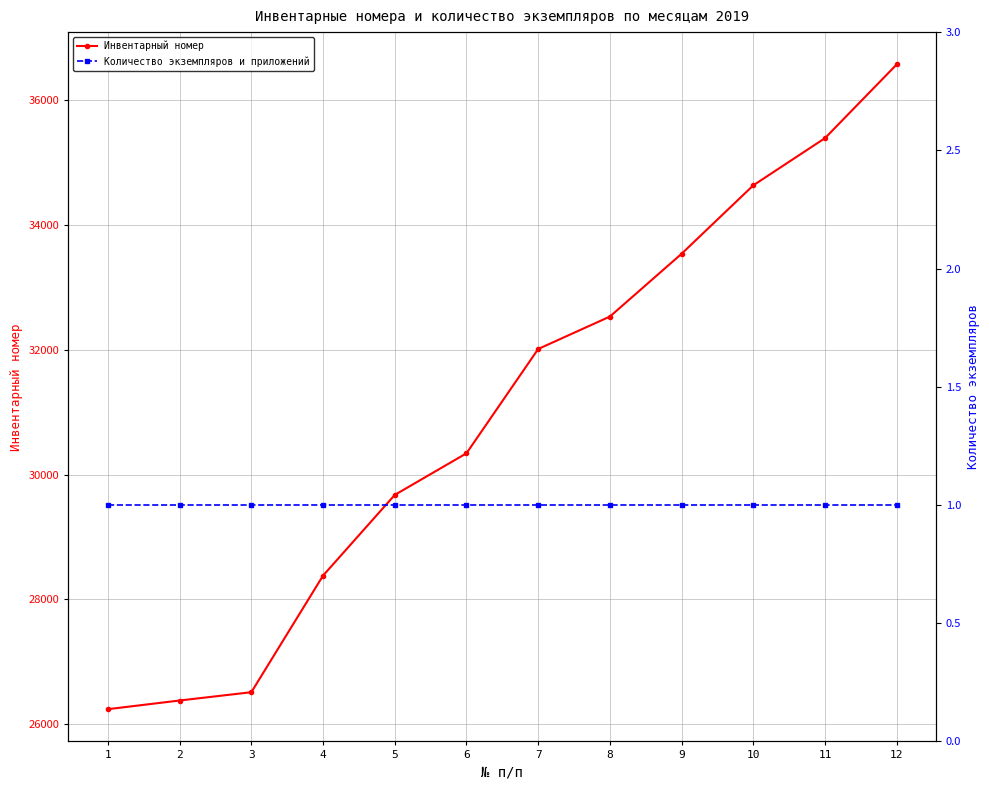

True or false: Инвентарный номер and Количество экземпляров и приложений cross at least once.

False